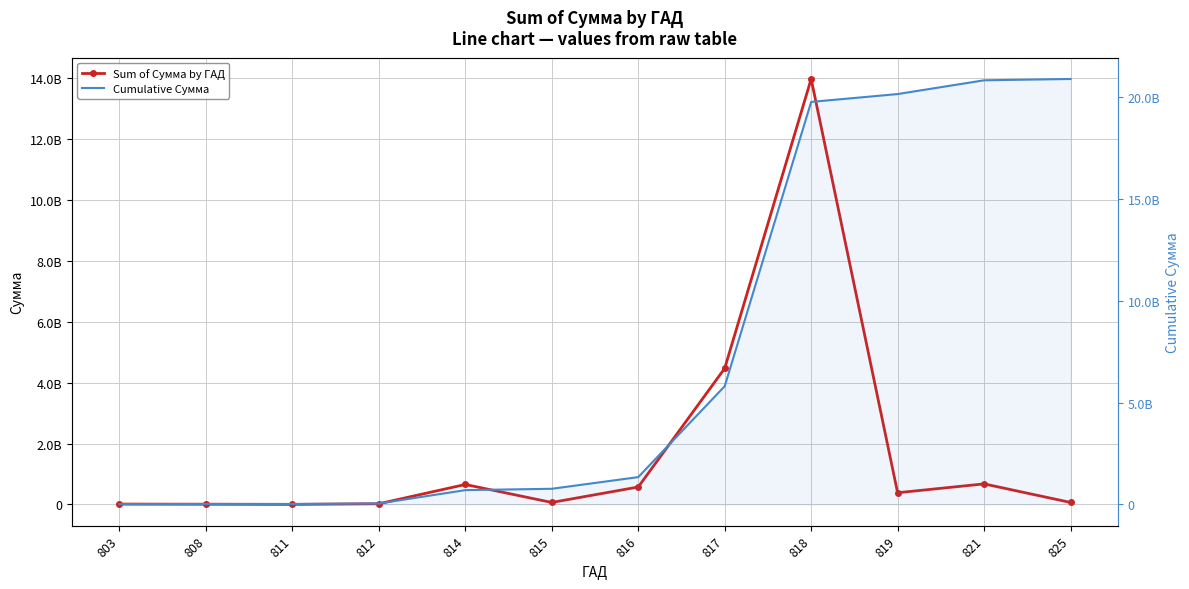

What is the average value of the Cumulative Сумма series?

7530073144.1